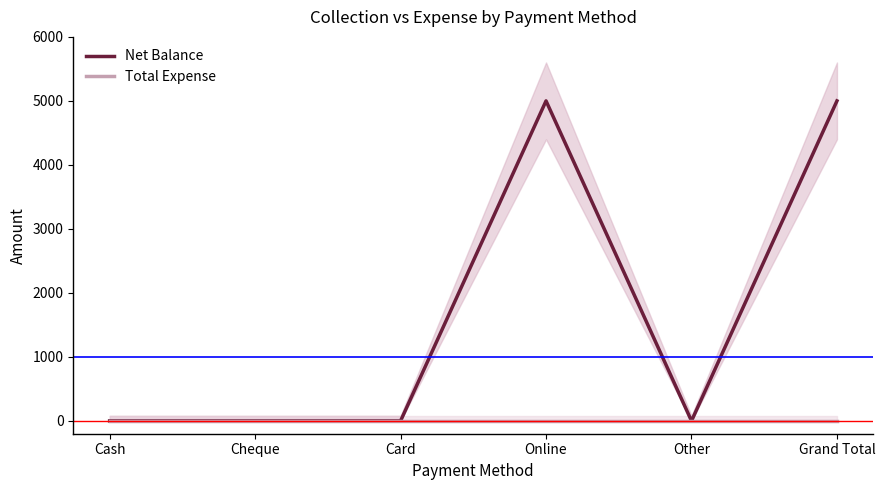

What is the approximate value of Net Balance at Grand Total?

5000